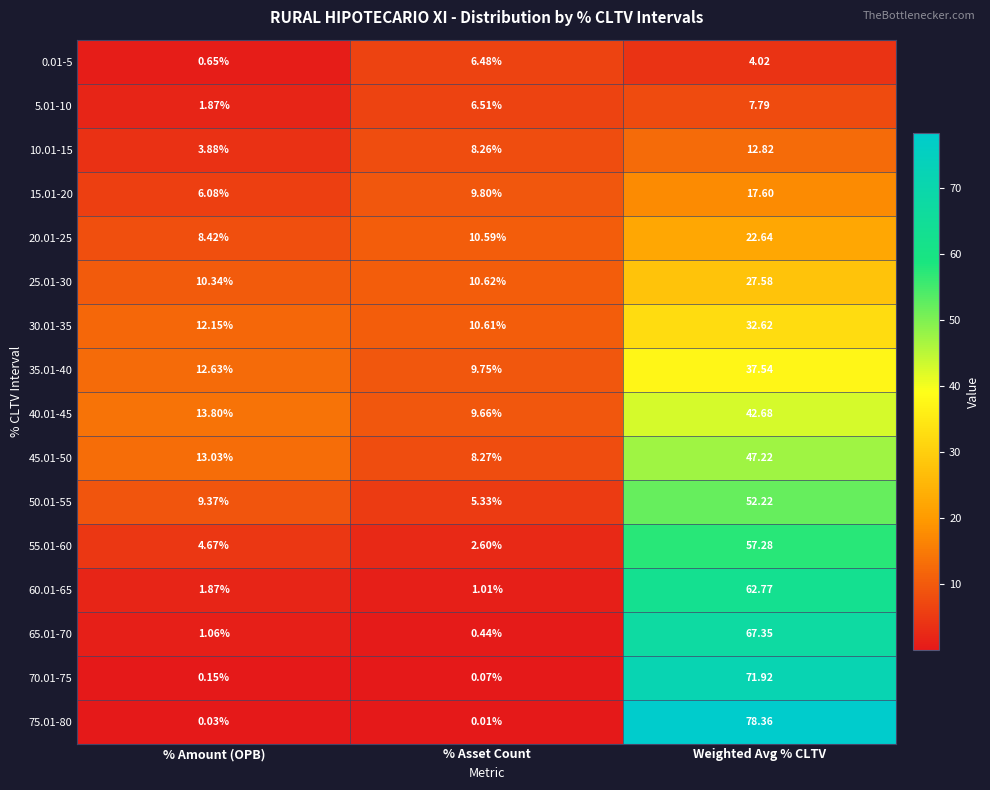

At which label is 70.01-75 closest to 35?

% Amount (OPB)